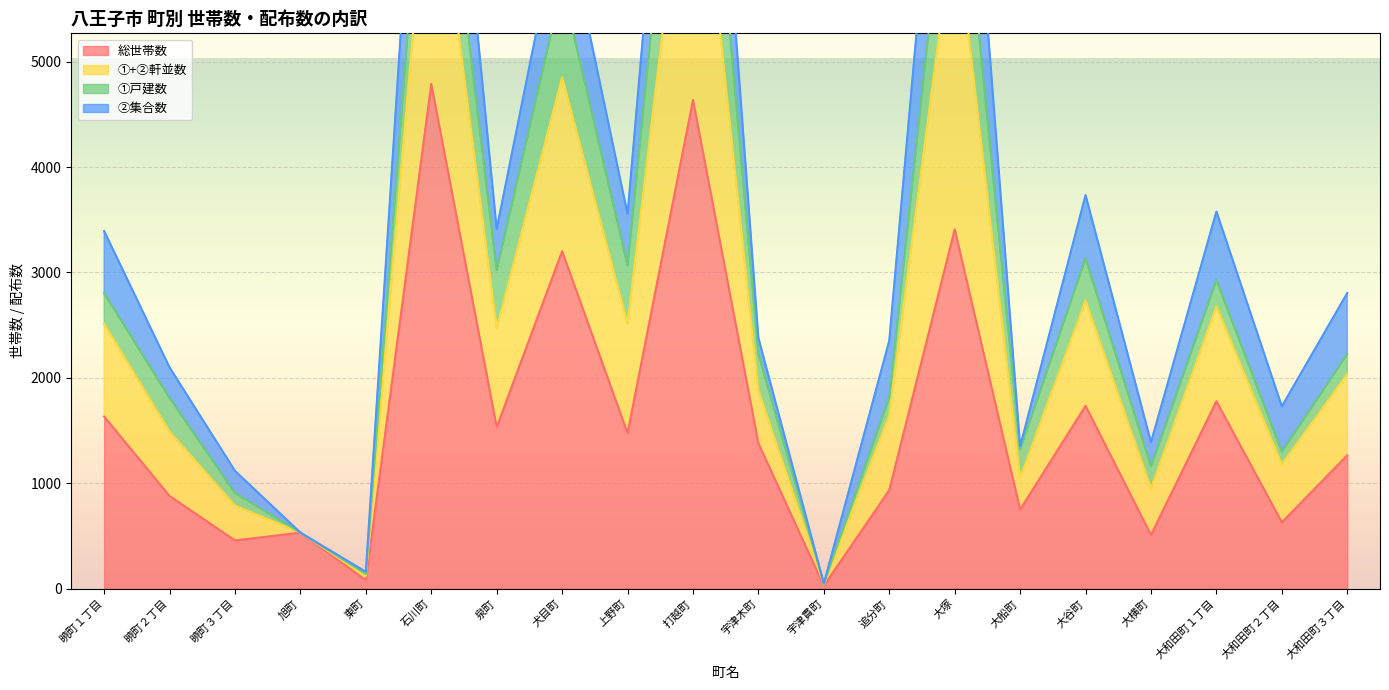

The 総世帯数 series shows 6096 at 大塚. True or false?

False